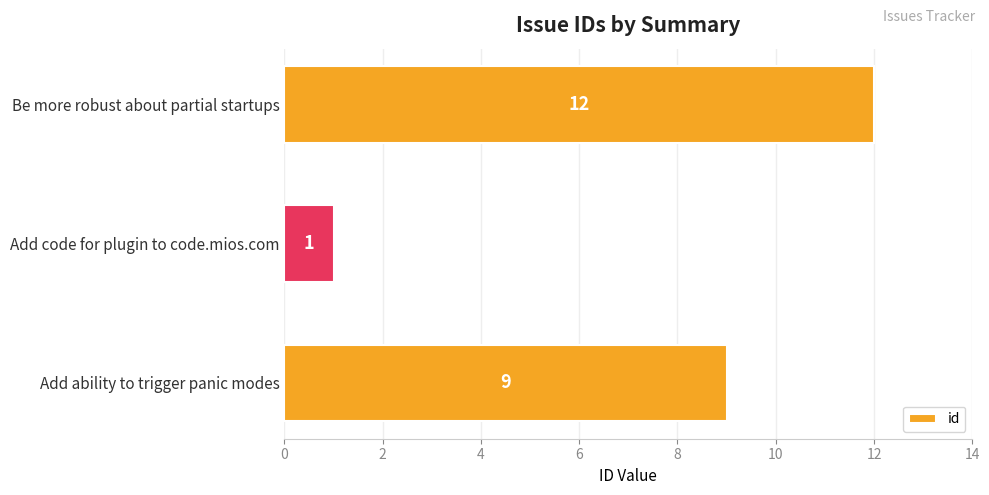

Reading bottom to top, what are all the values shown in this chart?

9	1	12